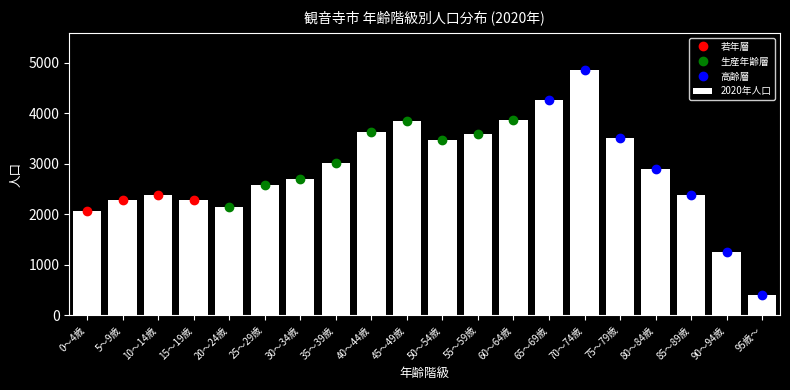

What is the sum of the values at 15～19歳 and 95歳～?

2690